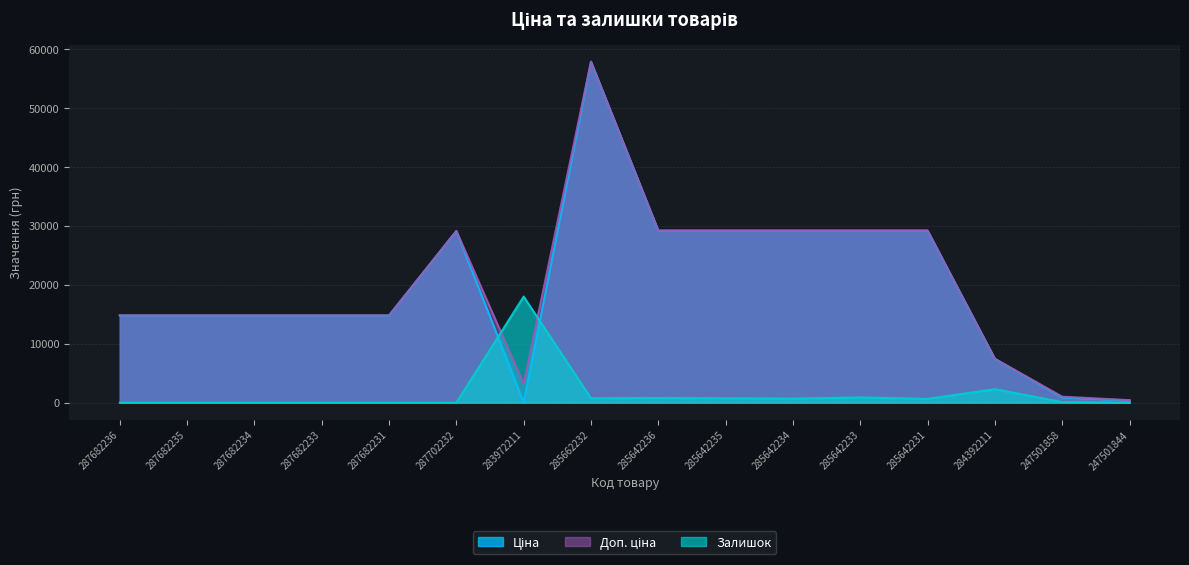

Between 287682235 and 285662232, which is larger?

285662232